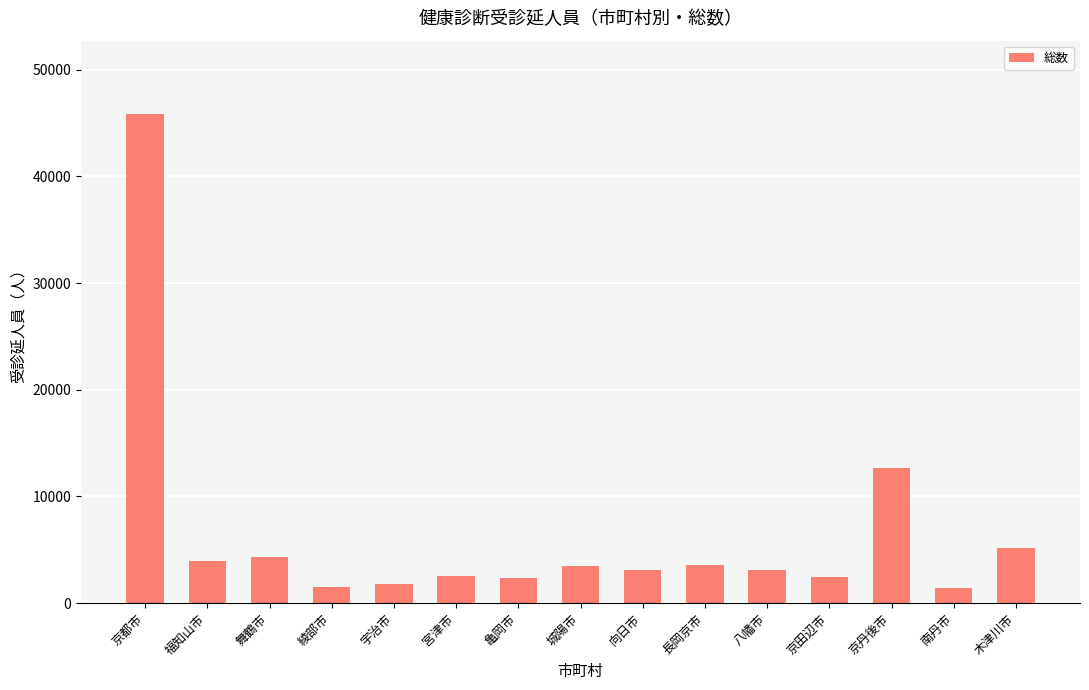

Is it true that the value at 木津川市 is 8214?

False